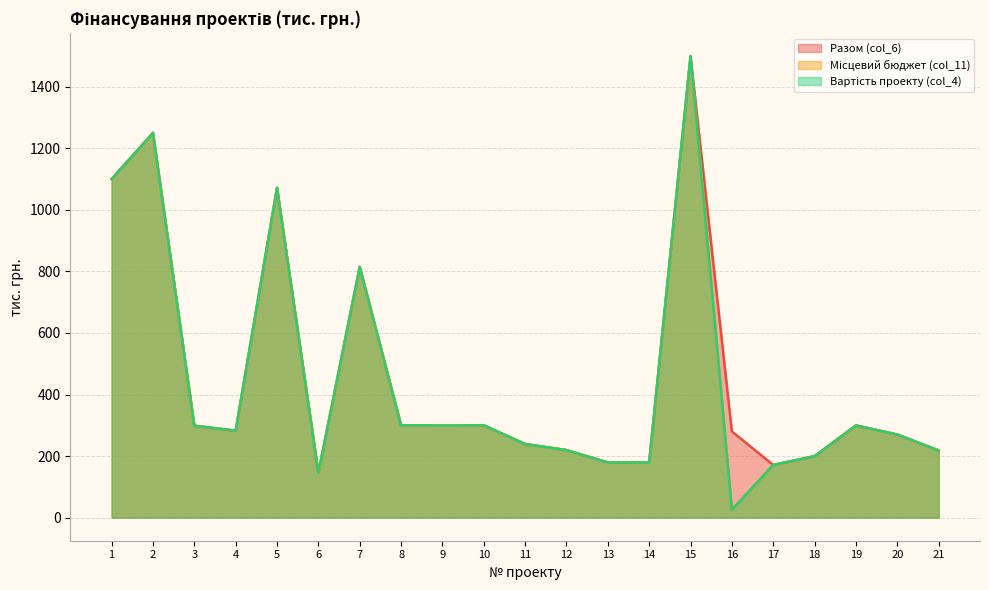

Reading left to right, what are all the values shown in this chart?

Разом (col_6): 1100.0	1250.0	298.5	282.6	1071.3	145.8	814.7	300.0	299.2	299.9	239.2	219.4	179.1	179.1	1499.0	280.1	171.2	199.9	299.5	269.9	218.4
Місцевий бюджет (col_11): 1100.0	1250.0	298.5	282.6	1071.3	145.8	814.7	300.0	299.2	299.9	239.2	219.4	179.1	179.1	1499.0	25.5	171.2	199.9	299.5	269.9	218.4
Вартість проекту (col_4): 1100.0	1250.0	298.5	282.6	1071.3	145.8	814.7	300.0	299.2	299.9	239.2	219.4	179.1	179.1	1499.0	25.5	171.2	199.9	299.5	269.9	218.4